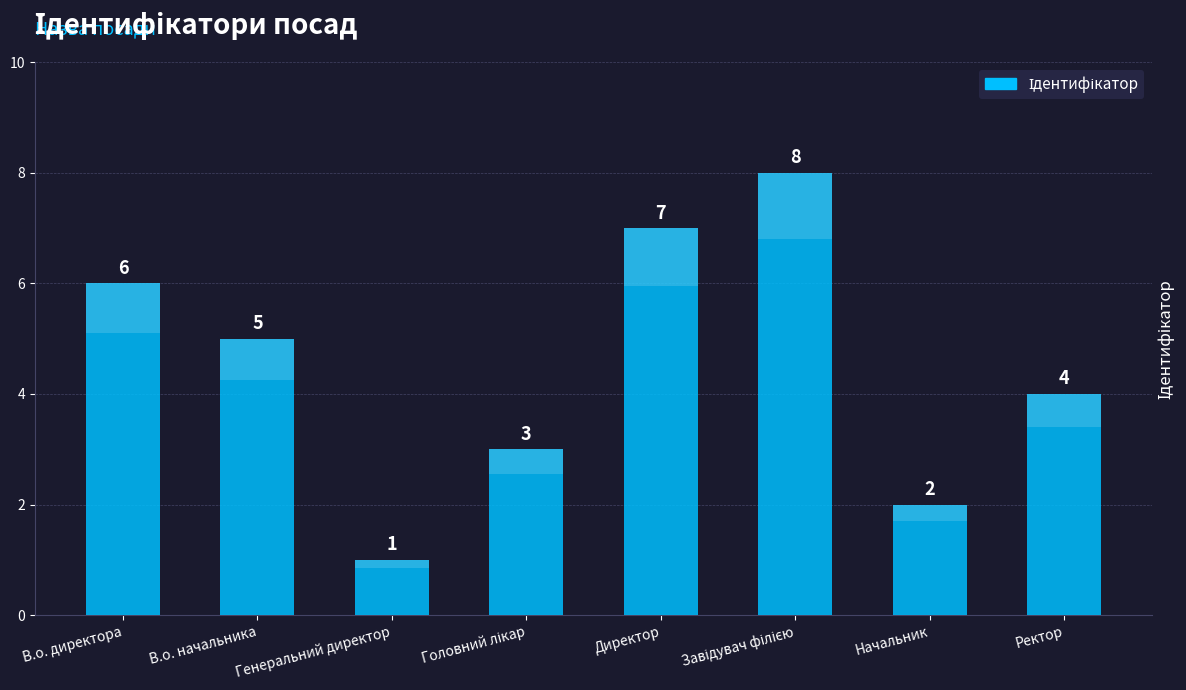

The value at В.о. директора is 2. True or false?

False